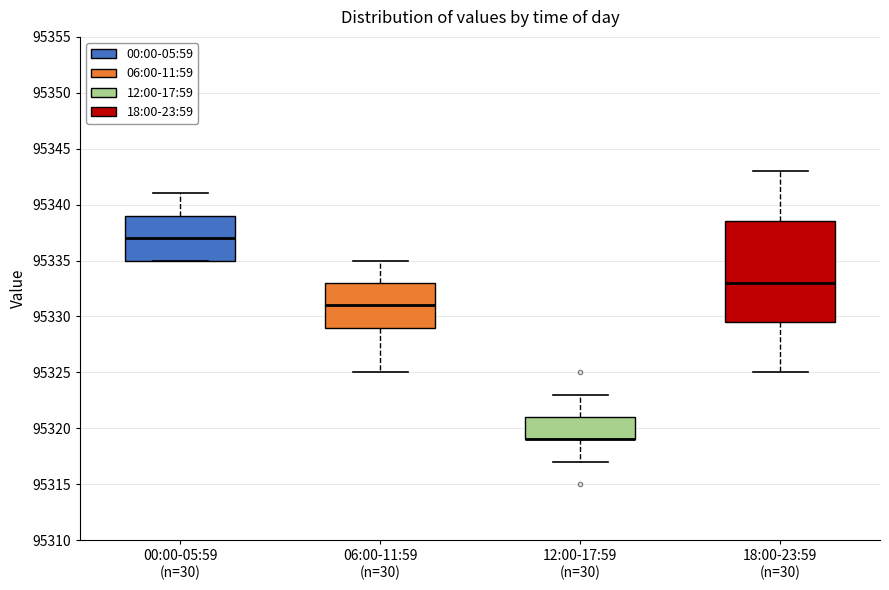

Reading left to right, transcribe this box plot: for each box, give where its median line is, the range the box spans, and where its two whiskers end, as read against the y-axis. The values are not printed on the chart, so give them approximately, as read against the axis.

00:00-05:59 (n=30): median 95337.0, box 95335.0 to 95339.0, whiskers 95335.0 to 95341.0
06:00-11:59 (n=30): median 95331.0, box 95329.0 to 95333.0, whiskers 95325.0 to 95335.0
12:00-17:59 (n=30): median 95319.0 (drawn on the box's lower edge), box 95319.0 to 95321.0, whiskers 95317.0 to 95323.0
18:00-23:59 (n=30): median 95333.0, box 95329.5 to 95338.5, whiskers 95325.0 to 95343.0